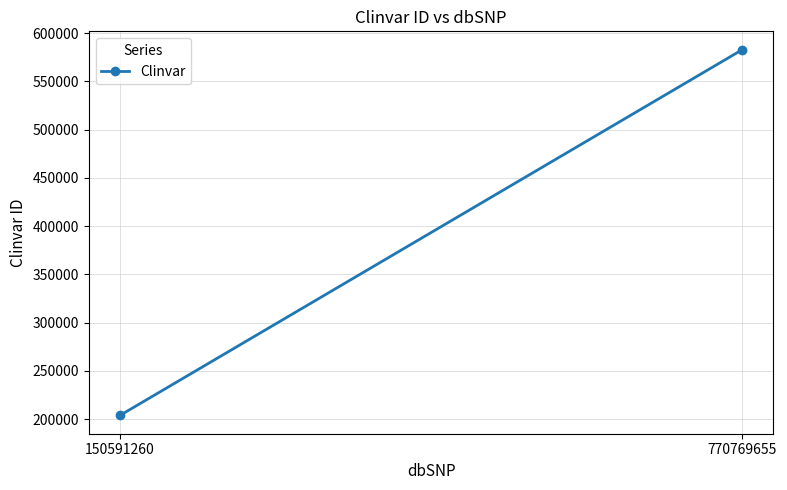

What value does the data have at 770769655?

582906